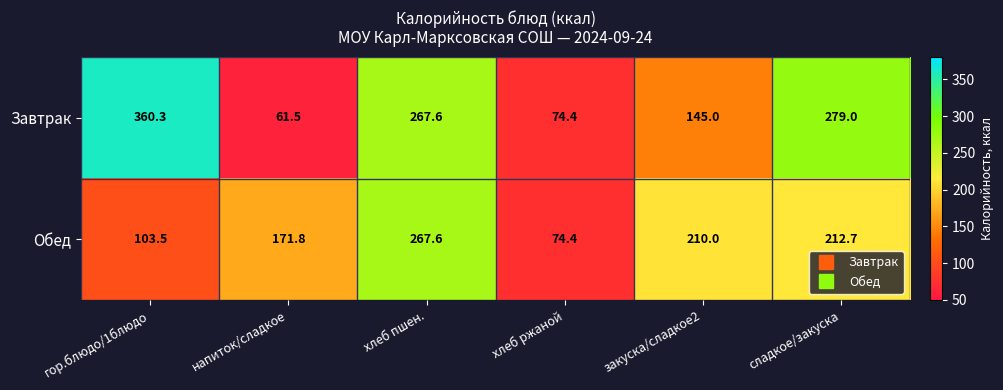

Reading left to right, extract all data points from this chart.

Завтрак: 360.3	61.5	267.6	74.4	145.0	279.0
Обед: 103.5	171.8	267.6	74.4	210.0	212.7